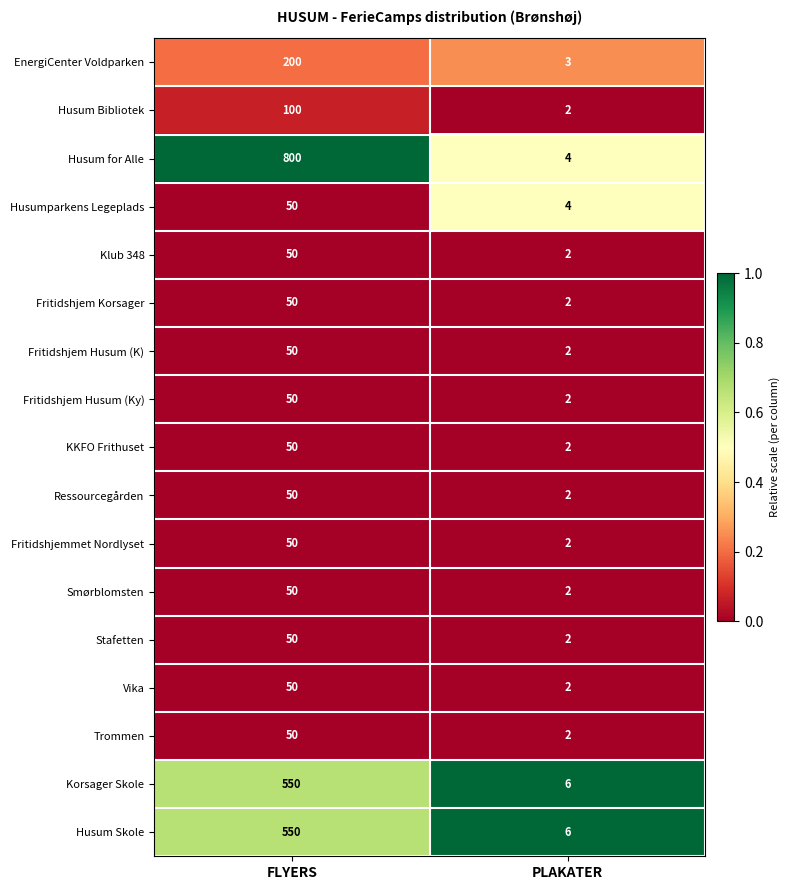

Which series changed the most between FLYERS and PLAKATER?

Husum for Alle